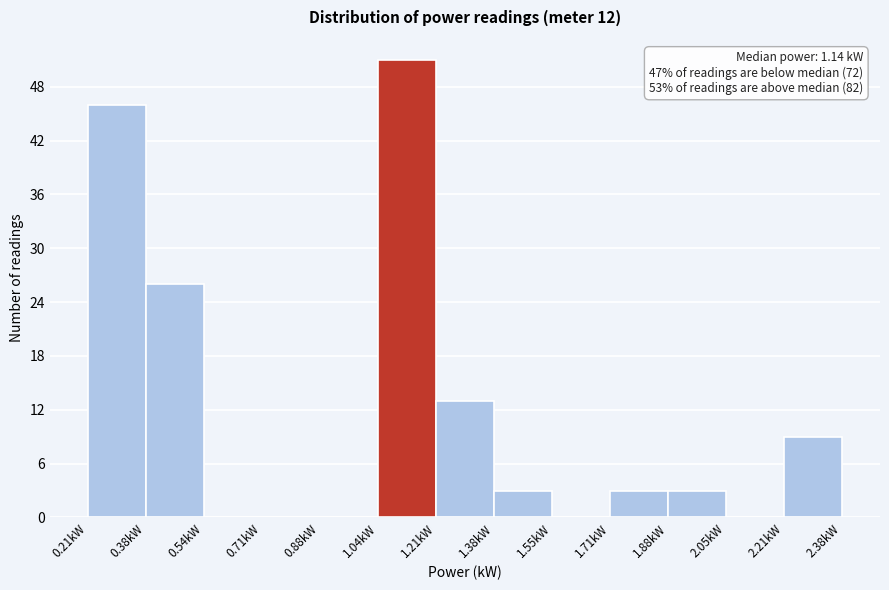

Over which range of the x-axis is the bar tallest?

1.04 to 1.22